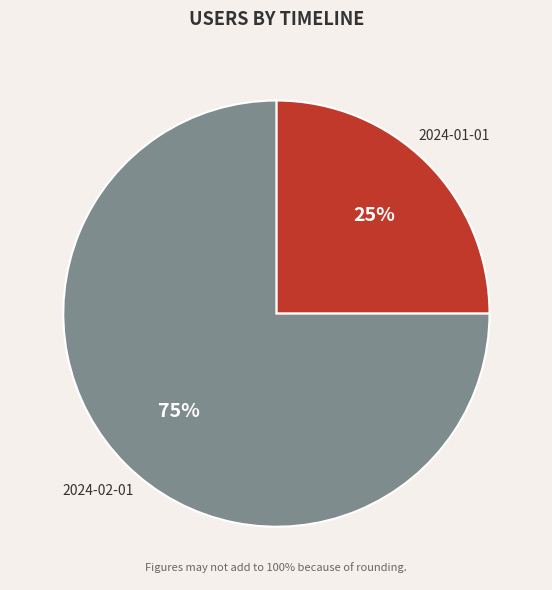

Is there any slice that represents more than half of the pie?

Yes